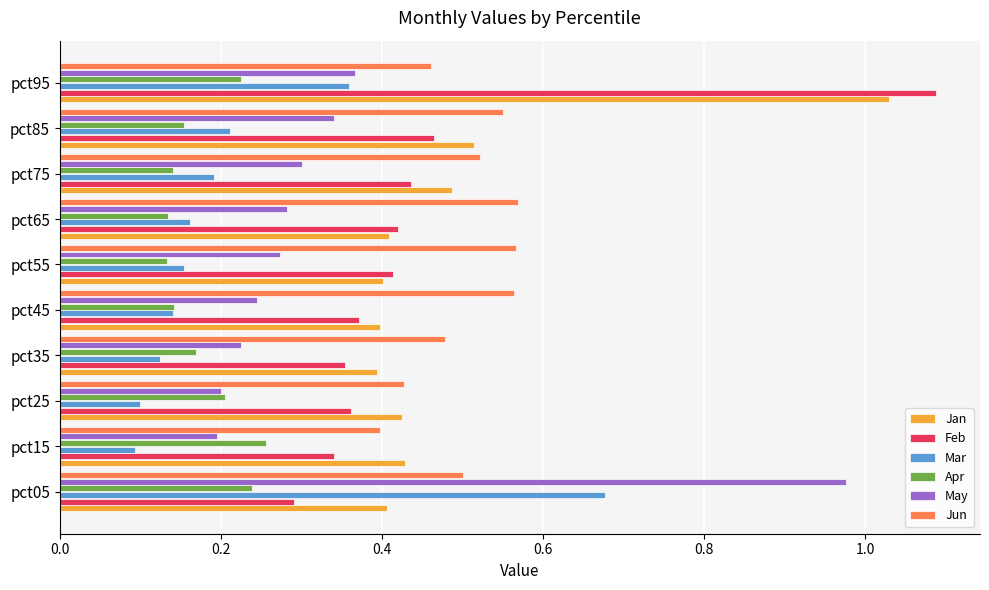

Count the number of categories in the chart.

10